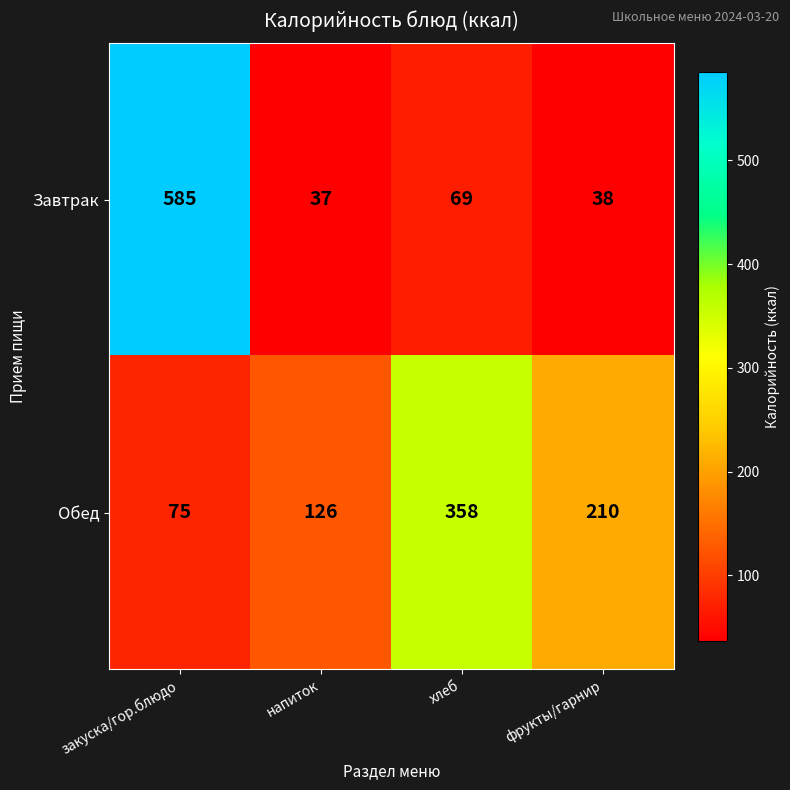

Which series has the largest range (max minus min)?

Завтрак